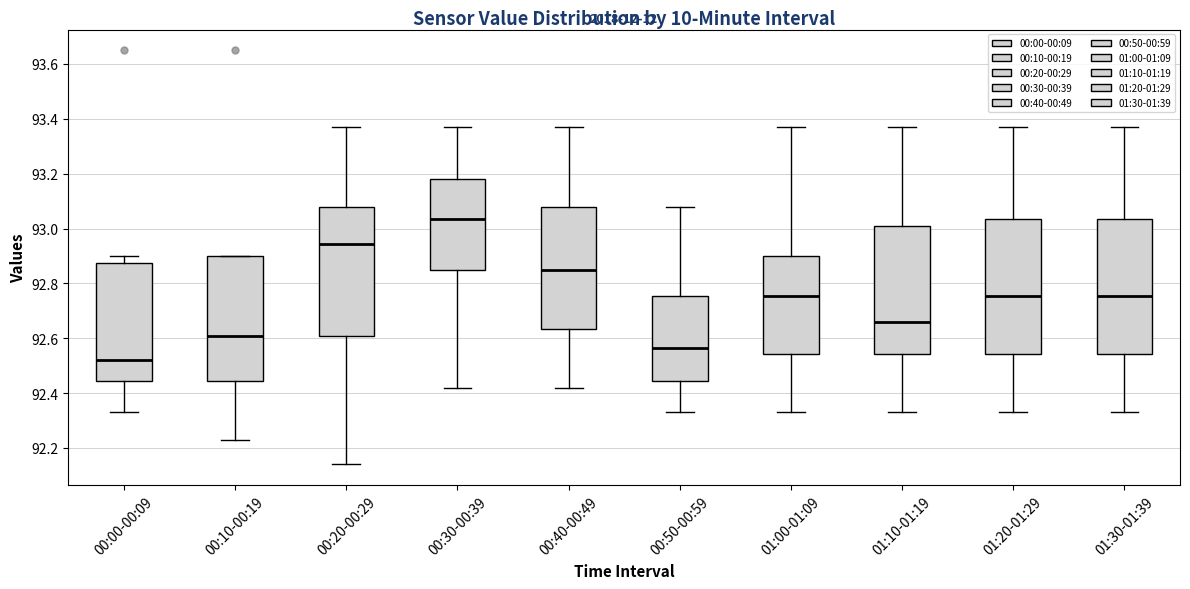

Reading left to right, transcribe this box plot: for each box, give where its median line is, the range the box spans, and where its two whiskers end, as read against the y-axis. The values are not printed on the chart, so give them approximately, as read against the axis.

00:00-00:09: median 92.52, box 92.44 to 92.88, whiskers 92.34 to 92.90
00:10-00:19: median 92.62, box 92.44 to 92.90, whiskers 92.24 to 92.90
00:20-00:29: median 92.94, box 92.62 to 93.08, whiskers 92.14 to 93.38
00:30-00:39: median 93.04, box 92.84 to 93.18, whiskers 92.42 to 93.38
00:40-00:49: median 92.86, box 92.64 to 93.08, whiskers 92.42 to 93.38
00:50-00:59: median 92.56, box 92.44 to 92.76, whiskers 92.34 to 93.08
01:00-01:09: median 92.76, box 92.54 to 92.90, whiskers 92.34 to 93.38
01:10-01:19: median 92.66, box 92.54 to 93.02, whiskers 92.34 to 93.38
01:20-01:29: median 92.76, box 92.54 to 93.04, whiskers 92.34 to 93.38
01:30-01:39: median 92.76, box 92.54 to 93.04, whiskers 92.34 to 93.38